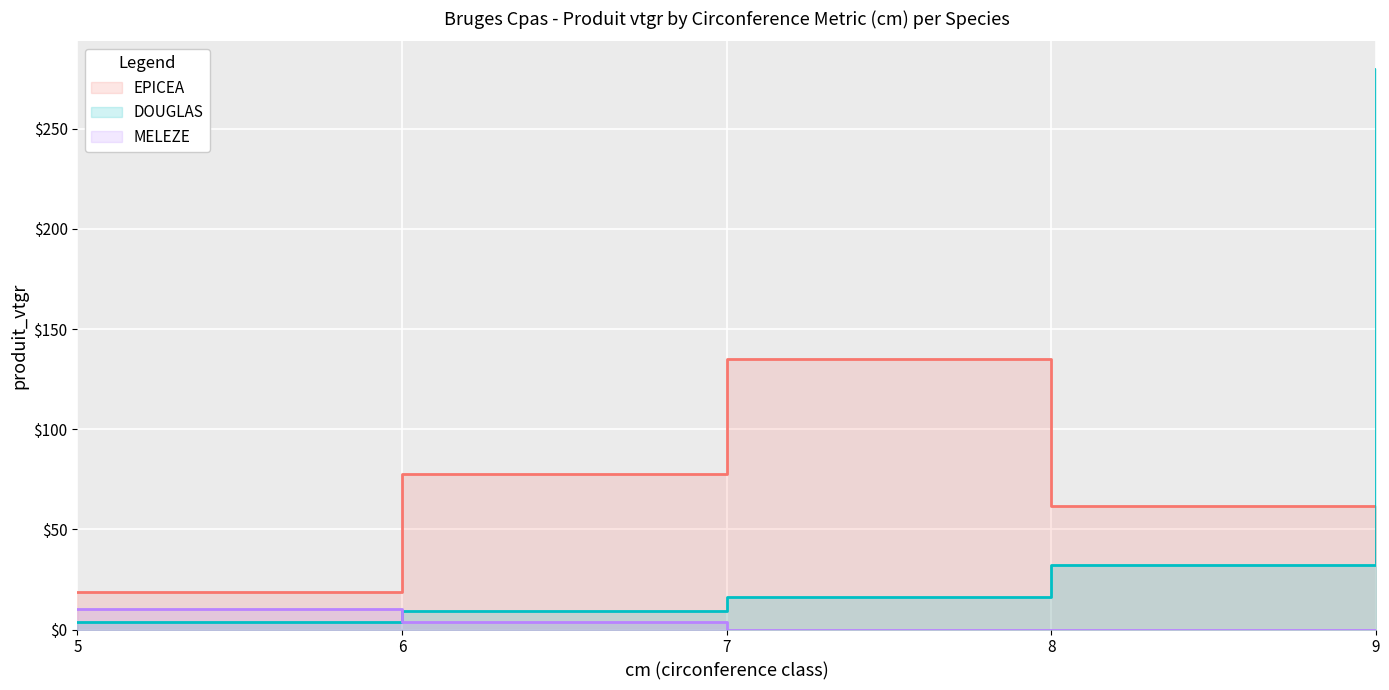

What is the difference between the second highest and minimum values in the MELEZE series?

3.8